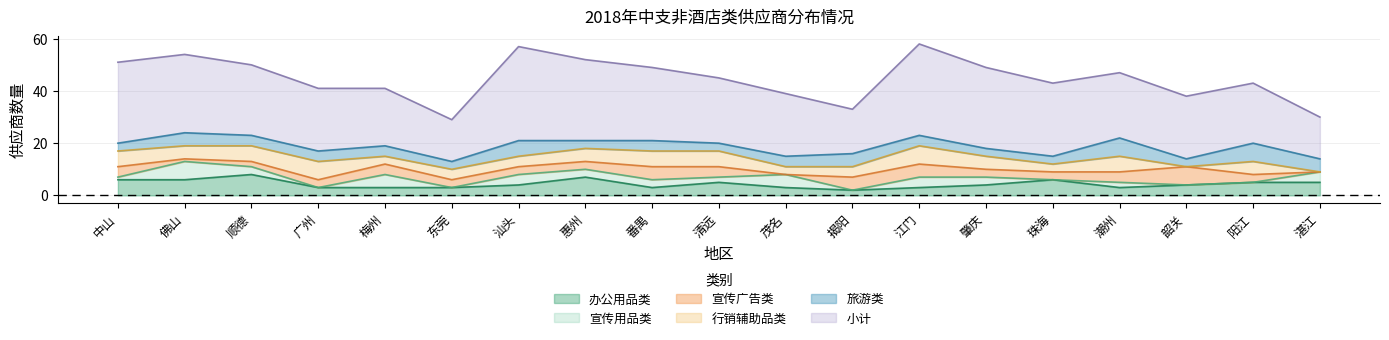

What is the spread (max minus min) of values at 肇庆?

28